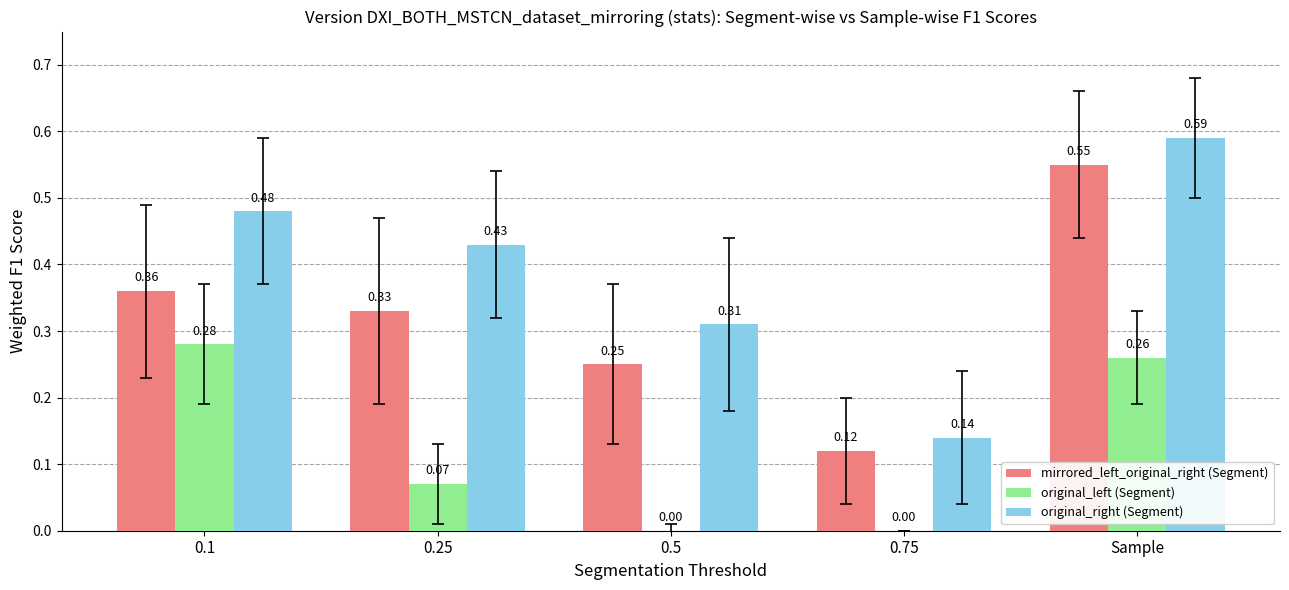

How many groups of bars are there?

5